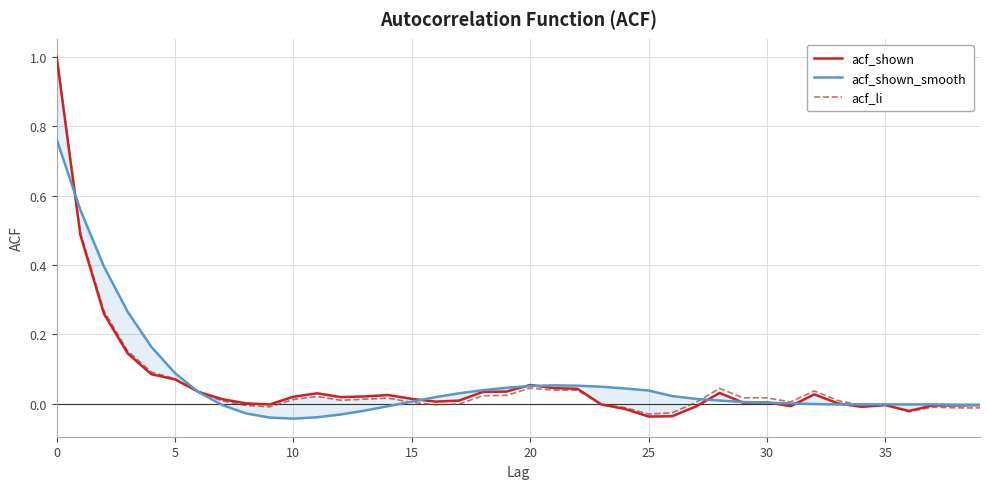

Where is the first local minimum for acf_li?

9